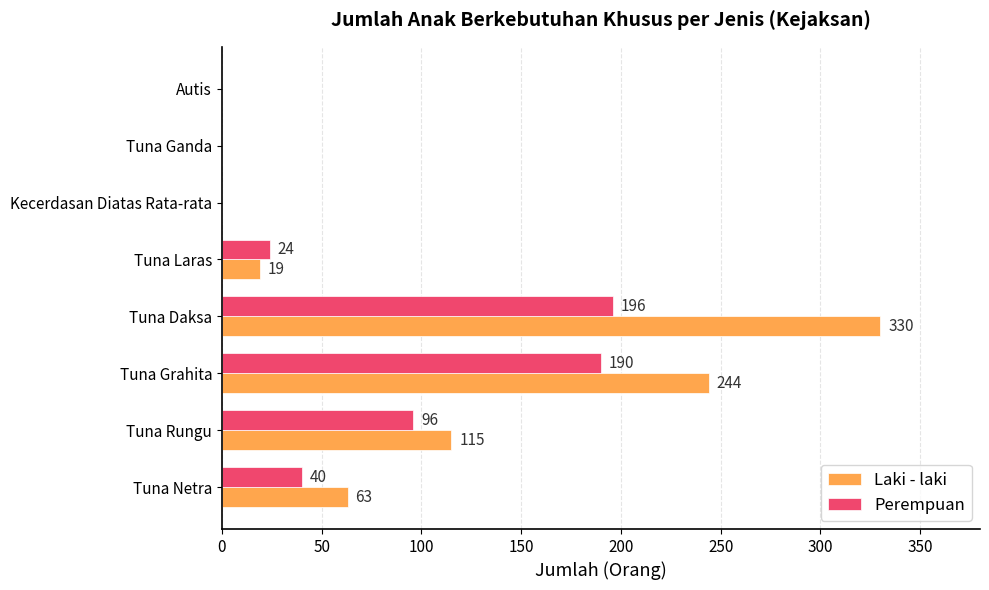

Which label corresponds to the largest value in the chart?

Tuna Daksa